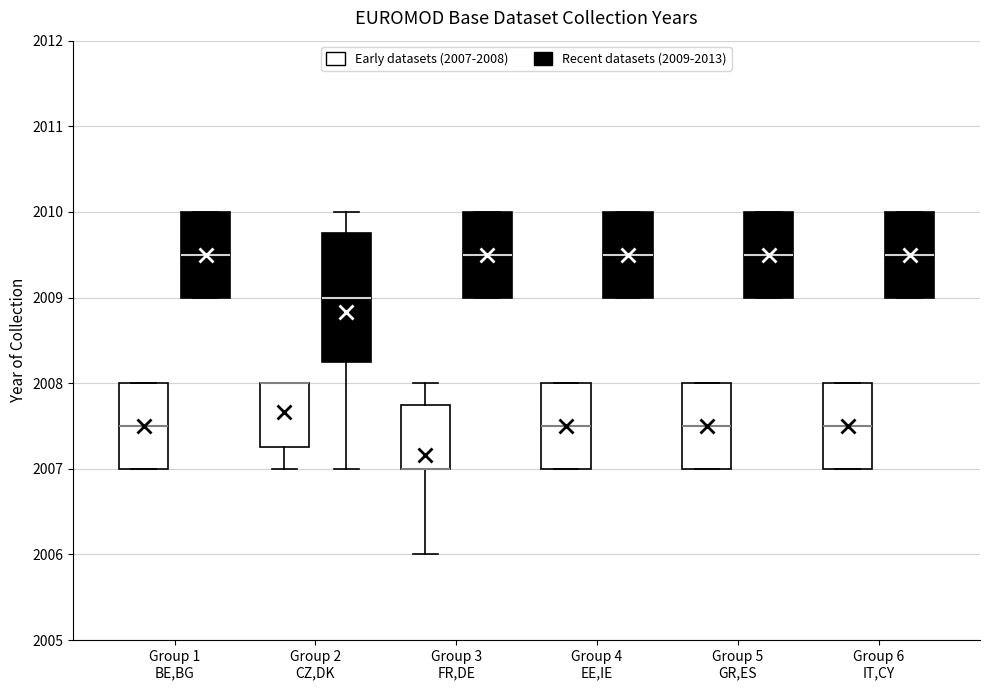

Where does the lower whisker of the box for Group 3 FR,DE (Early datasets (2007-2008)) end on the y-axis? The values are not printed on the chart, so give them approximately, as read against the axis.

2006.0